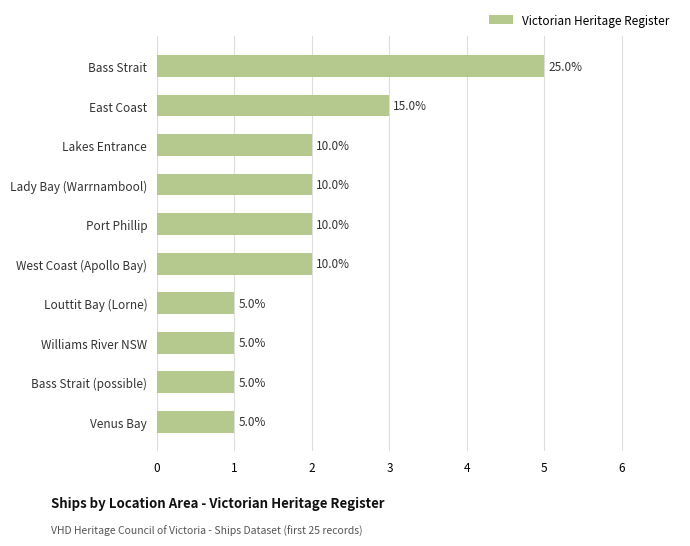

What is the maximum value shown in the chart?

5